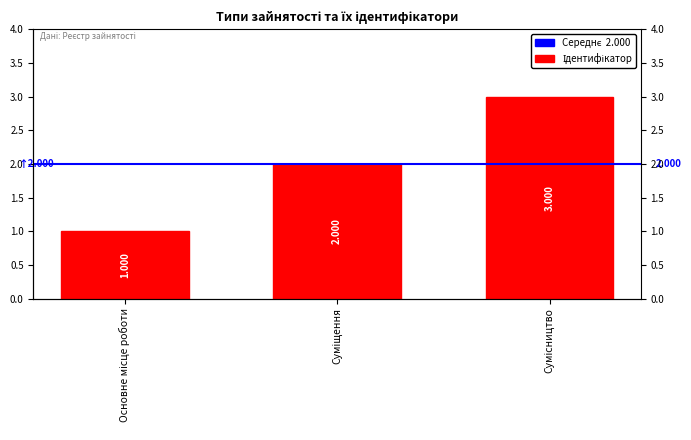

What is the change in value from Суміщення to Сумісництво?

+1